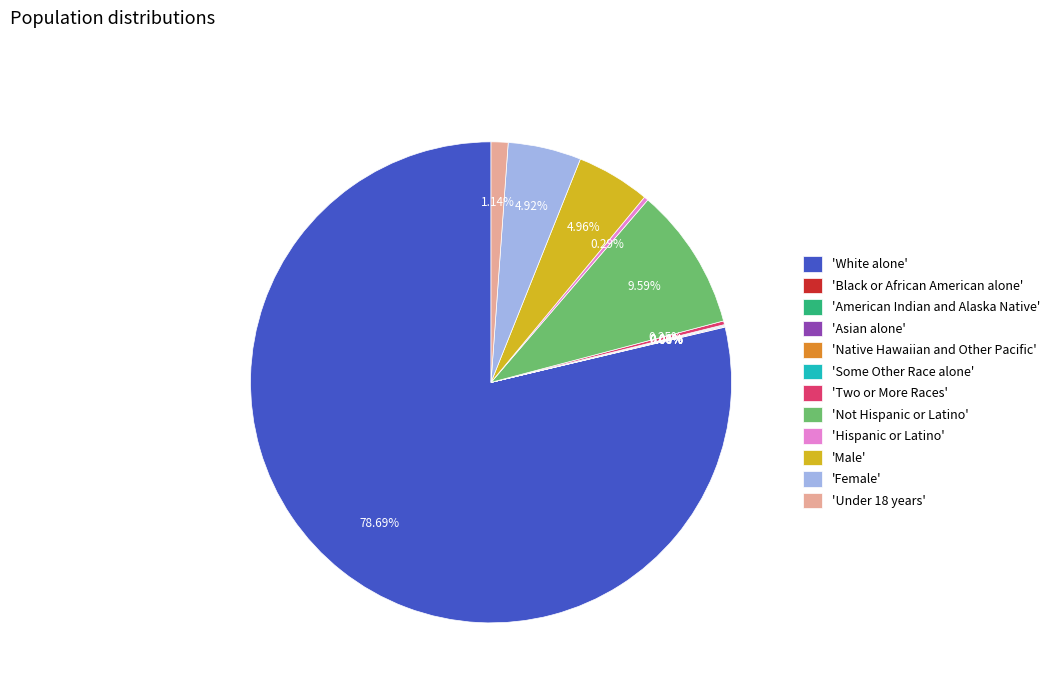

Between 'Male' and 'White alone', which is larger?

'White alone'